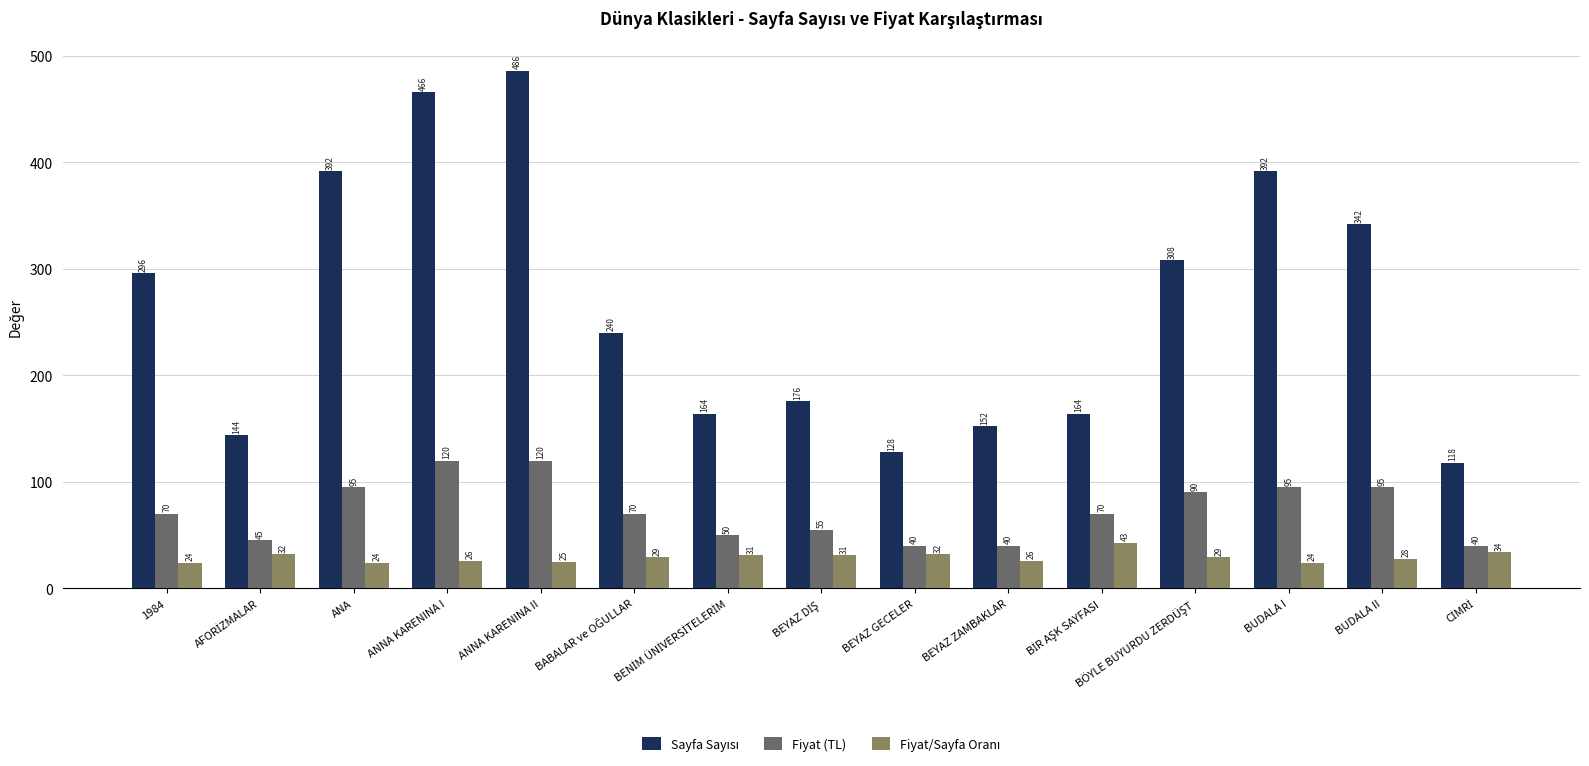

True or false: Fiyat (TL) has a value of 46 at BUDALA I.

False